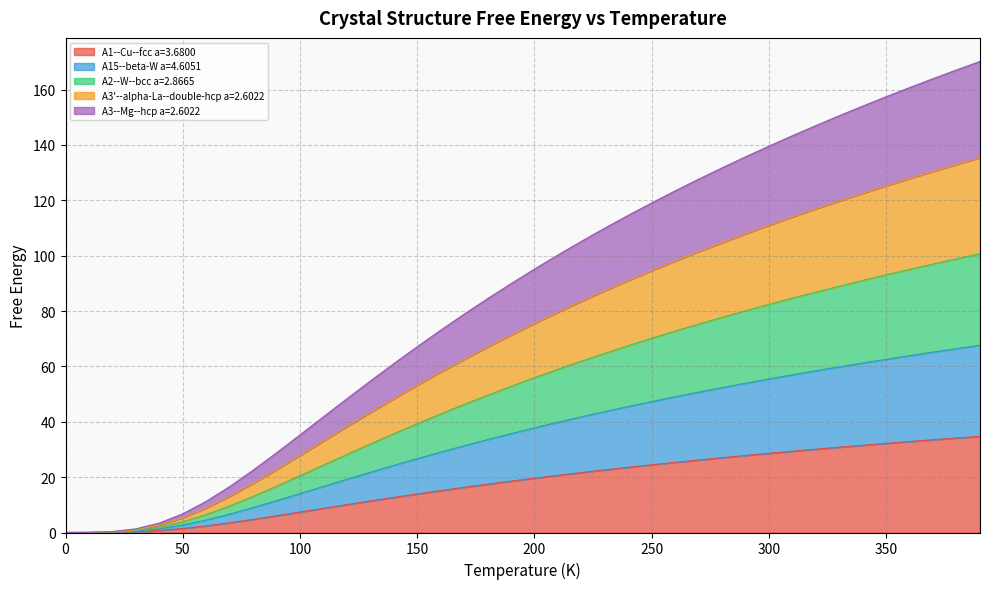

Does the chart have visible grid lines?

Yes